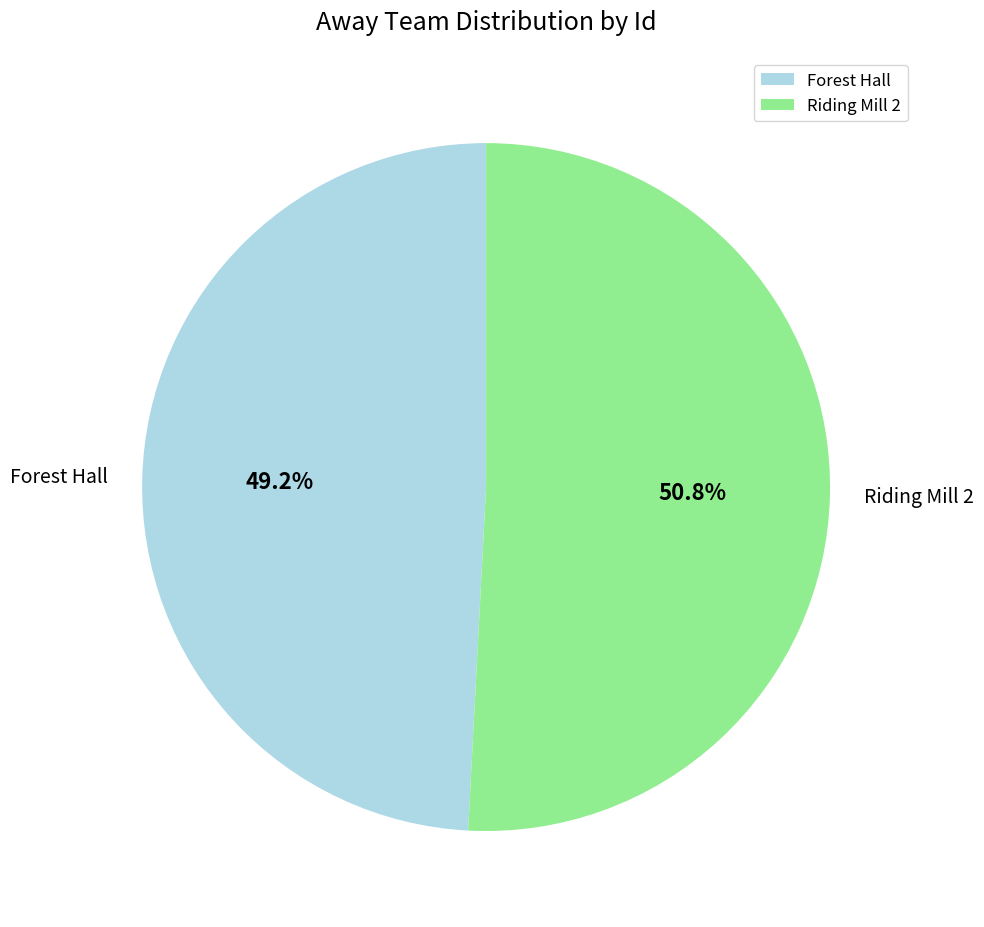

Rank the categories by value from highest to lowest.

Riding Mill 2, Forest Hall